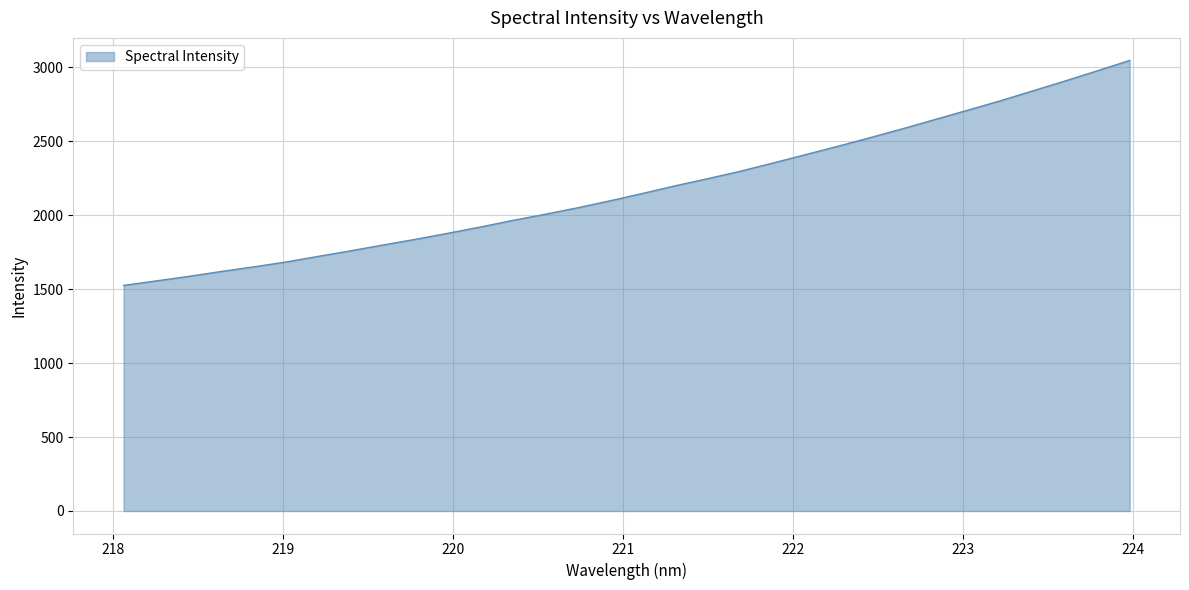

Reading right to left, extract all data points from this chart.

3047.1	2976.8	2907.7	2840.5	2773.5	2710.2	2647.9	2585.3	2525.0	2466.5	2409.8	2353.4	2297.8	2248.0	2199.9	2148.4	2098.7	2051.4	2007.5	1965.8	1921.2	1878.7	1837.9	1799.4	1759.9	1722.3	1683.8	1650.8	1619.6	1586.4	1555.8	1525.5